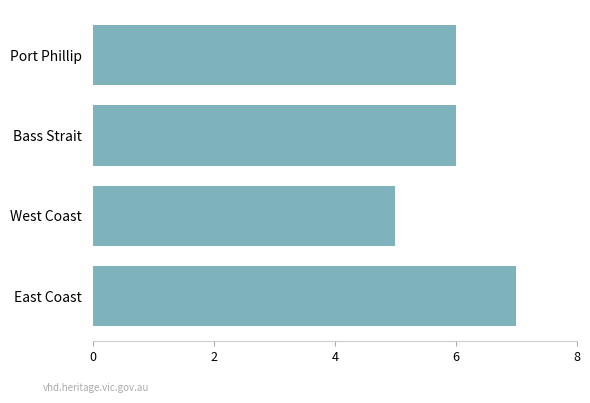

What is the greatest value displayed?

7